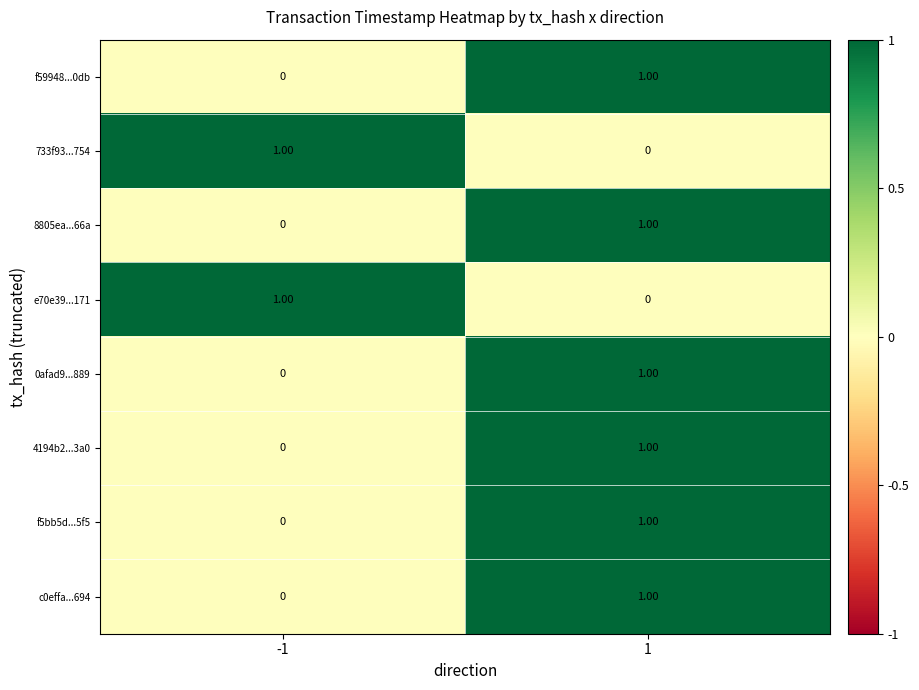

Rank the categories by 4194b2...3a0 value from highest to lowest.

1, -1